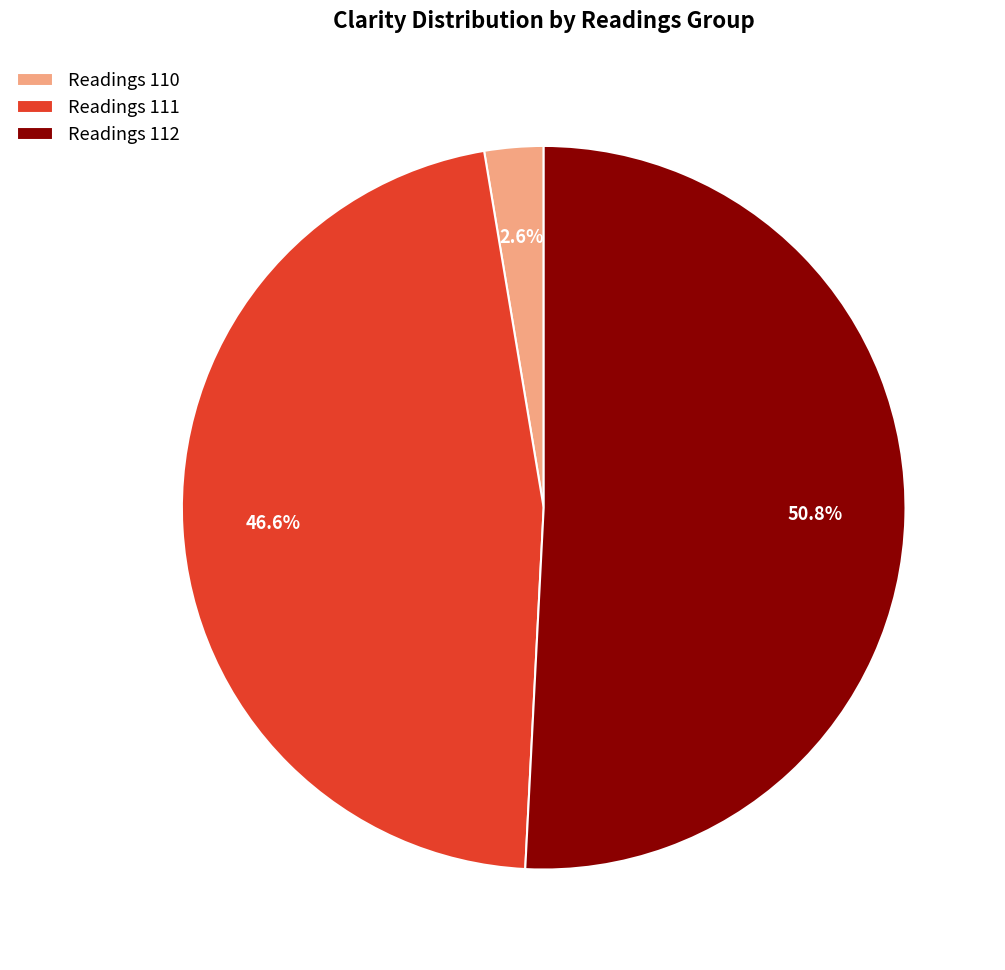

How many slices are in this pie chart?

3